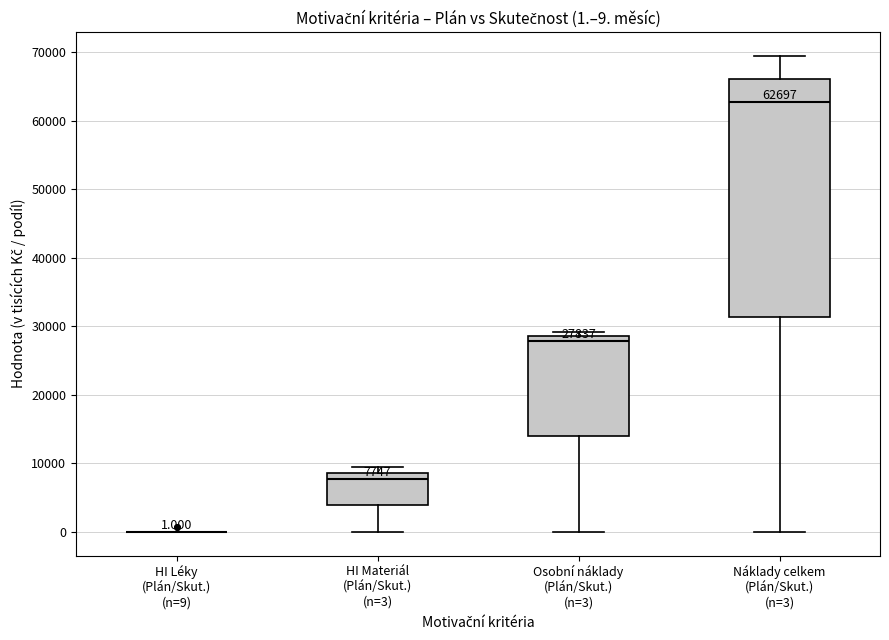

Comparing the boxes themselves (not the whiskers), which one is the tallest?

Náklady celkem (Plán/Skut.) (n=3)